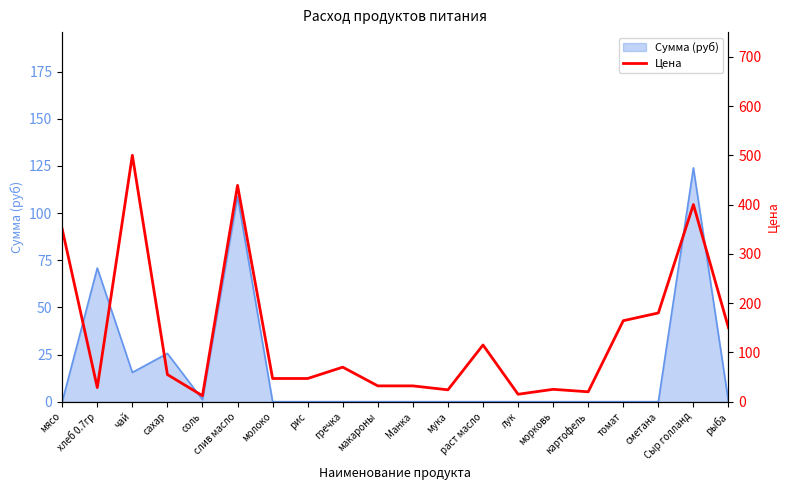

Reading left to right, transcribe all the data shown in this chart.

мясо=350.0	хлеб 0.7гр=28.6	чай=500.0	сахар=55.0	соль=12.0	слив масло=438.9	молоко=47.0	рис=47.0	гречка=70.0	макароны=32.0	Манка=32.0	мука=24.0	раст масло=115.0	лук=15.0	морковь=25.0	картофель=20.0	томат=164.3	сметана=180.0	Сыр голланд=400.0	рыба=150.0